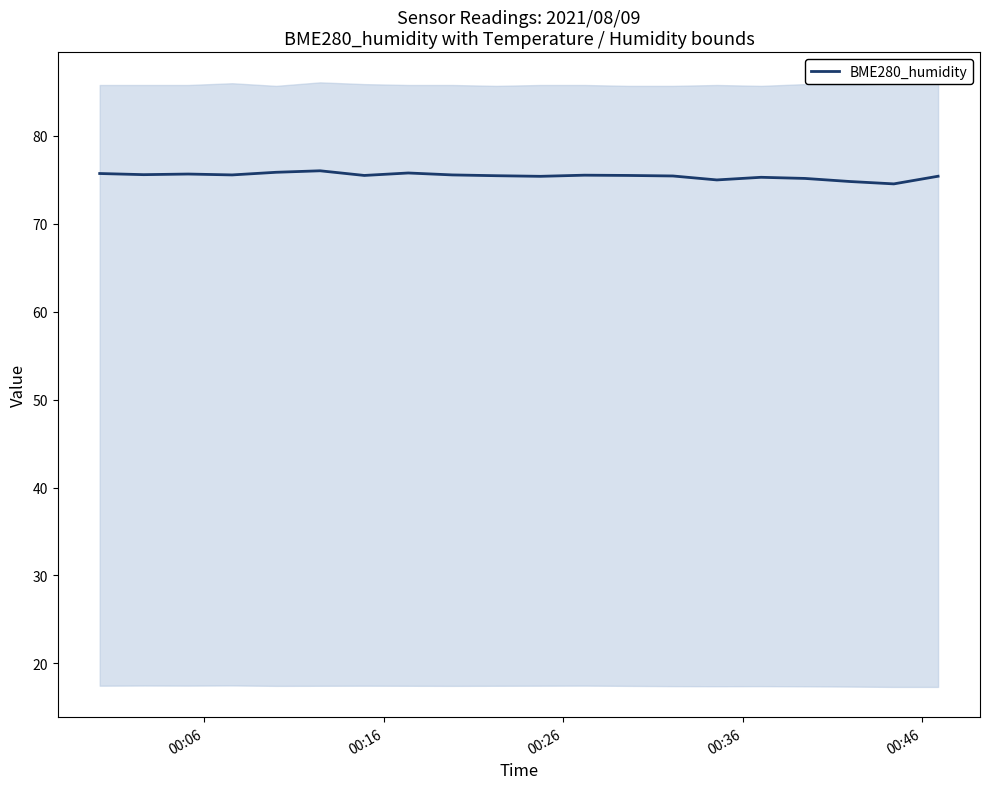

What is the value of the 5th point from the left?

75.9